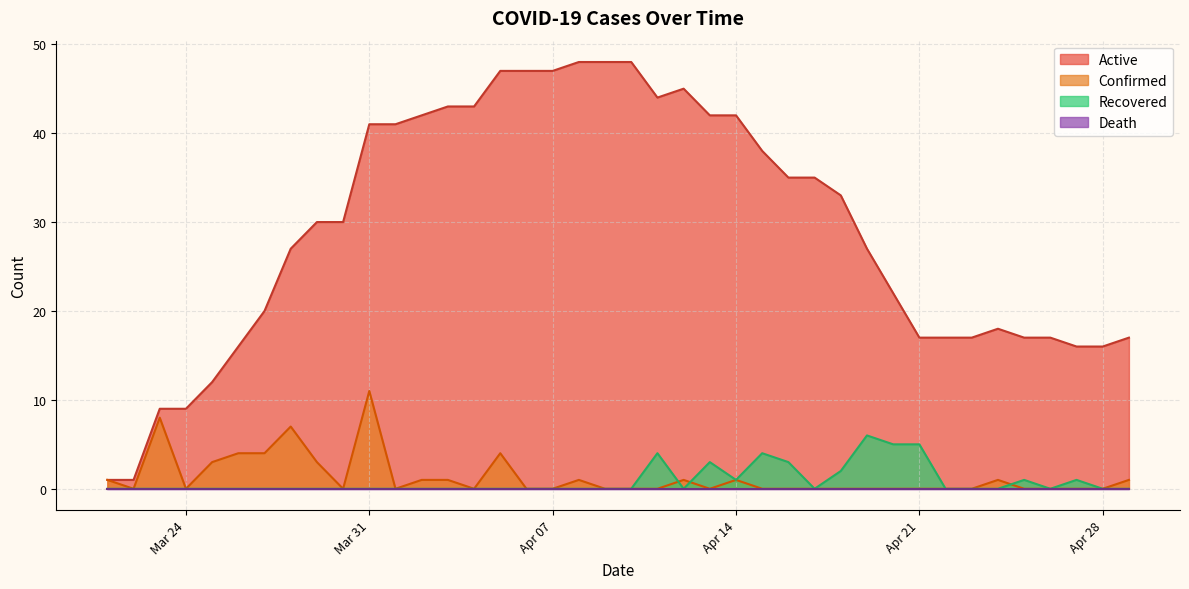

Which series has the largest range (max minus min)?

Active